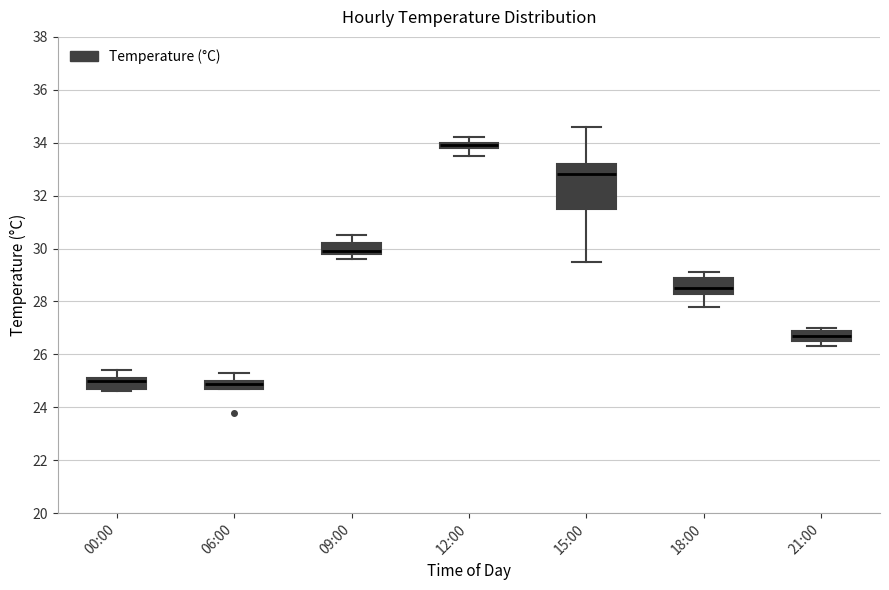

Comparing the boxes themselves (not the whiskers), which one is the tallest?

15:00